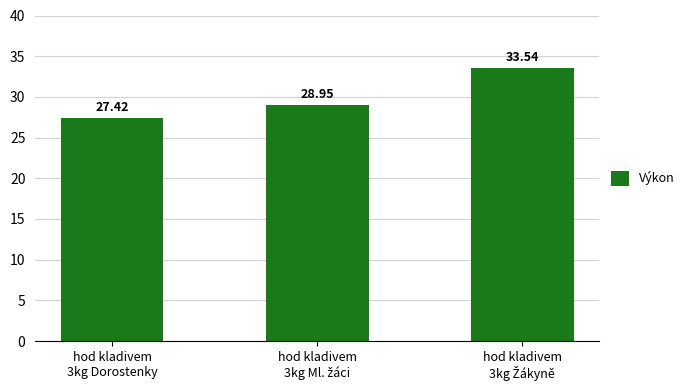

True or false: the data shows 5.5 at hod kladivem
3kg Dorostenky.

False